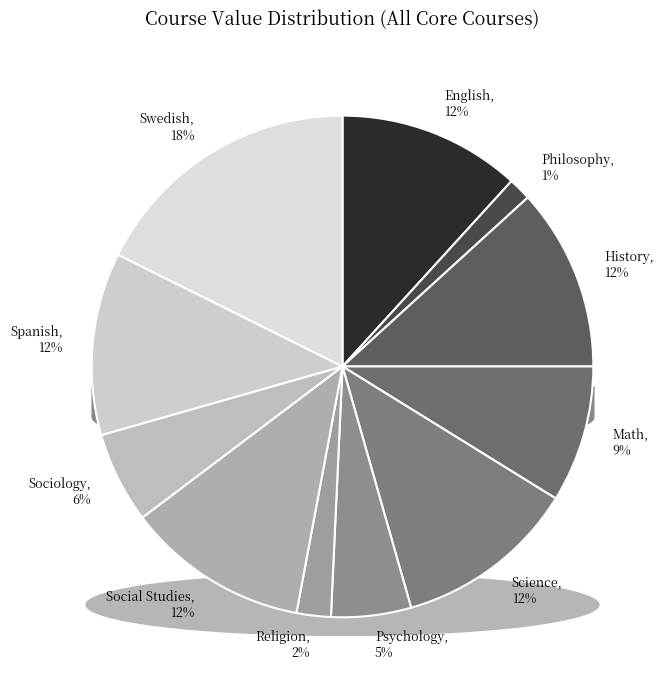

Is there a majority slice in this chart?

No